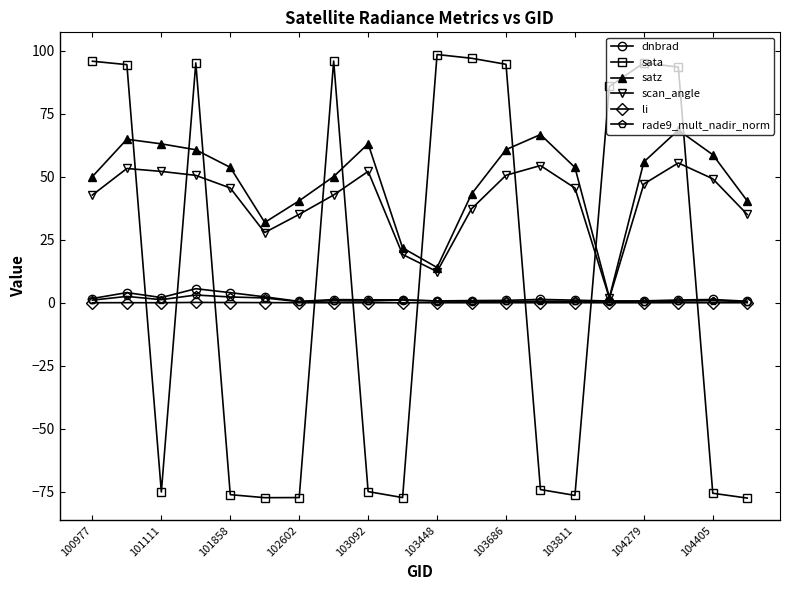

True or false: sata has more than 1 points higher than both neighbors.

True